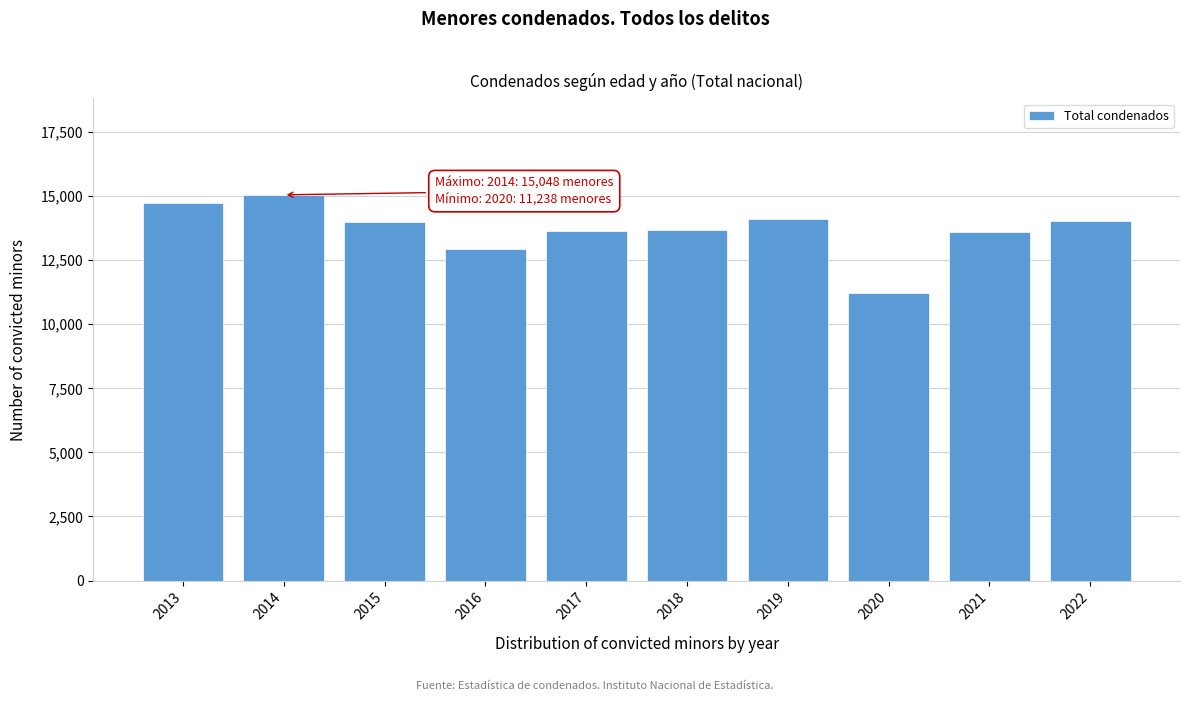

What is the difference between the second highest and second lowest values?

1816